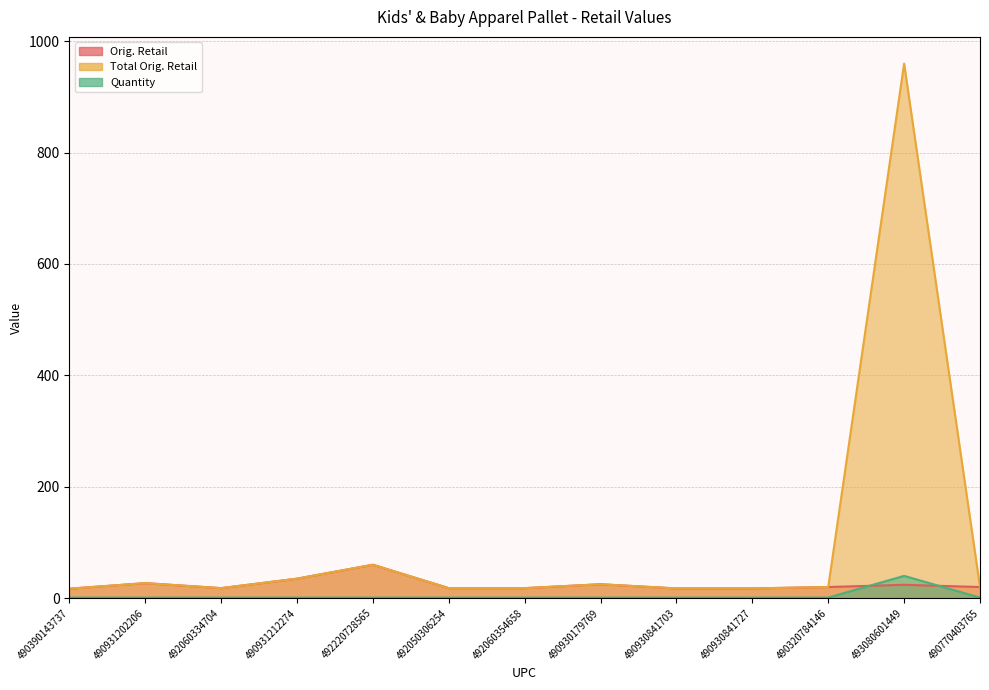

What is the difference between the maximum and minimum values in the Total Orig. Retail series?

942.6